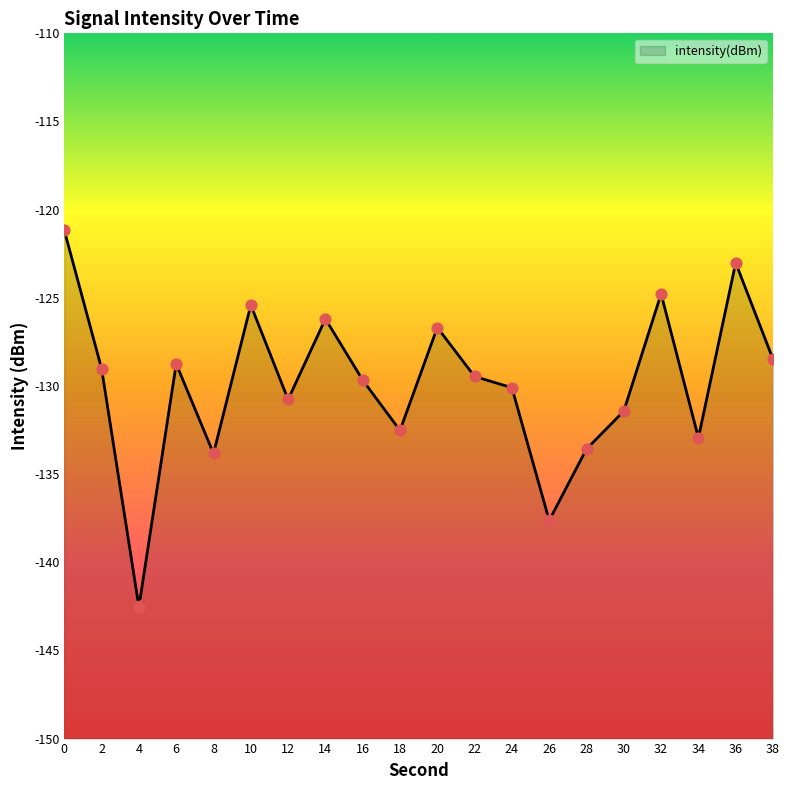

What is the change in value from 0 to 6?

-7.6